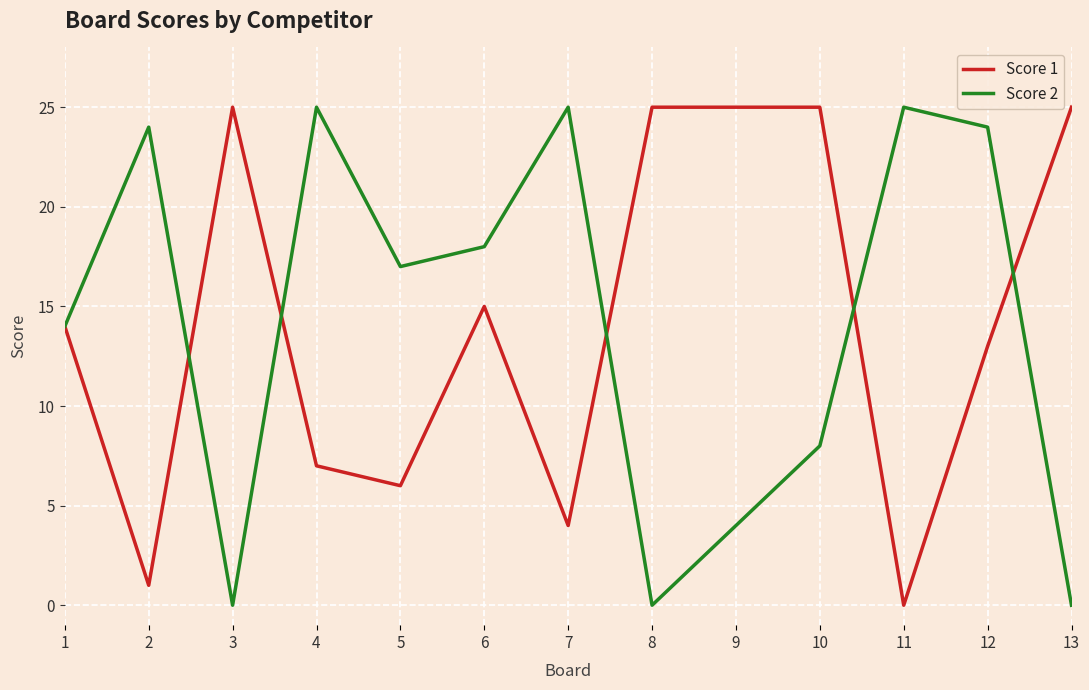

At 12, list the series in order from largest to smallest.

Score 2, Score 1